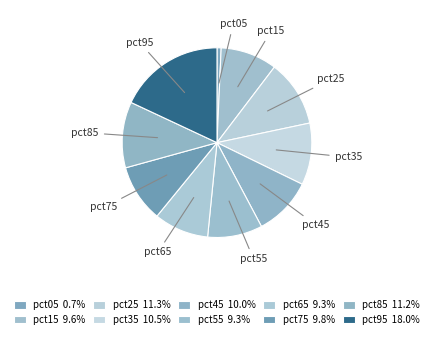

To the nearest percent, what is the difference between the largest and smallest slice percentages?

17%